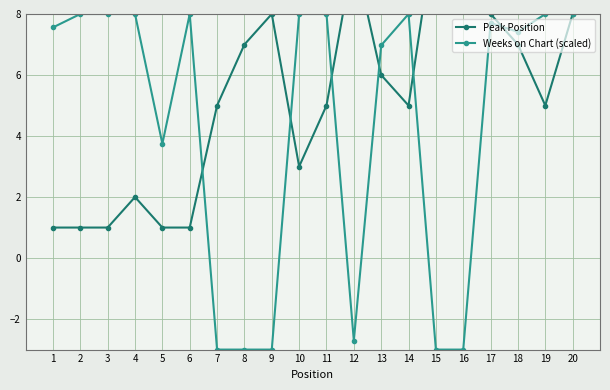

True or false: Peak Position has more than 1 points higher than both neighbors.

True